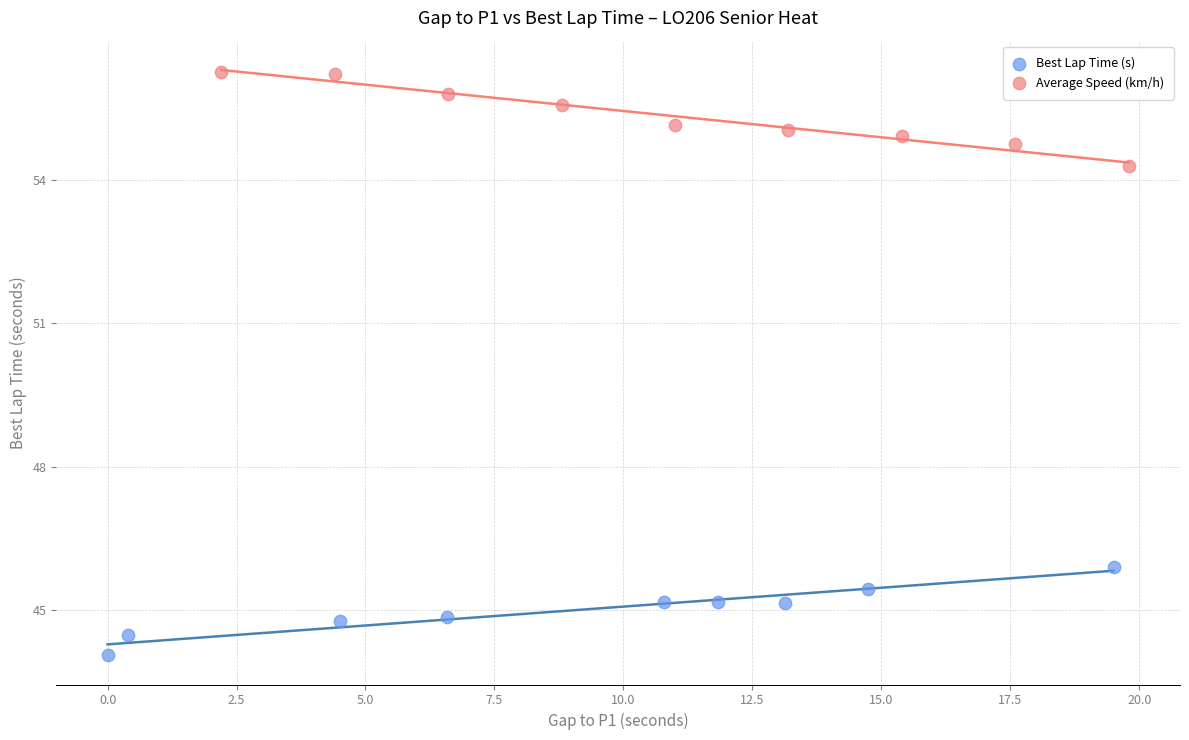

Which series contains the highest Y value?

Average Speed (km/h)